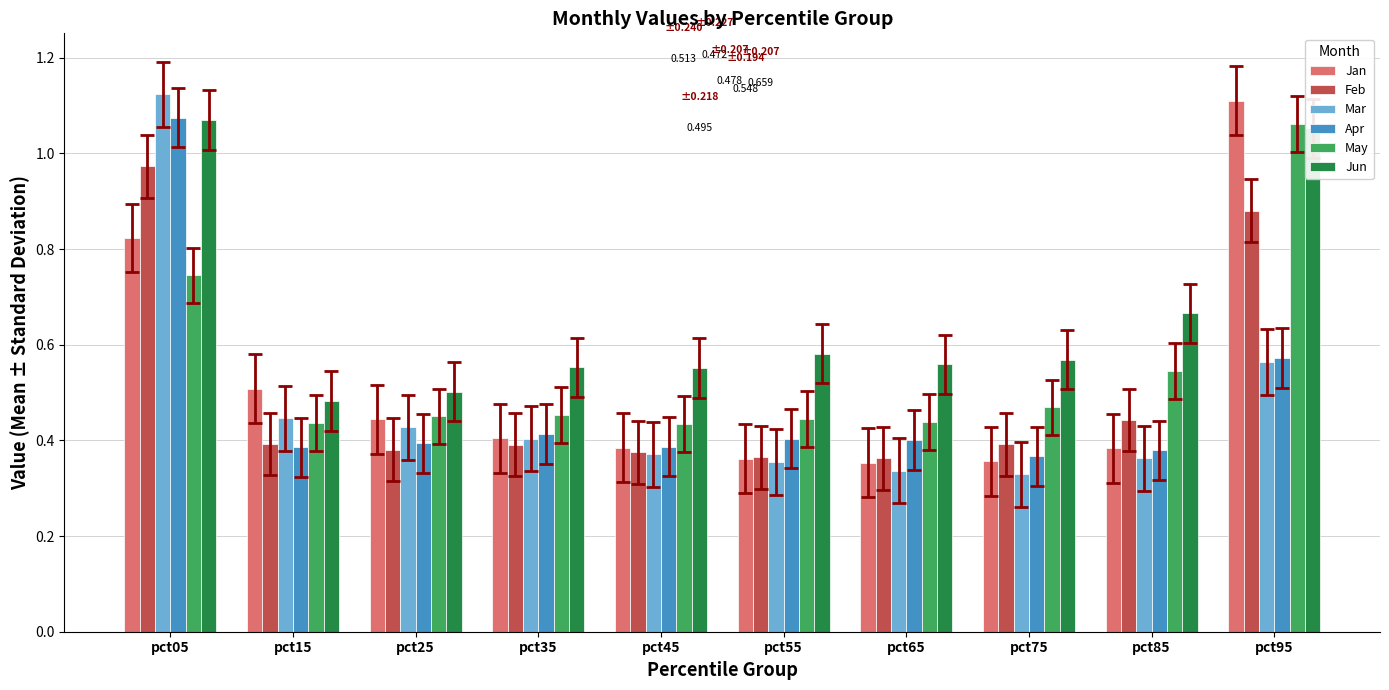

At how many categories does at least one series exceed 0?

10